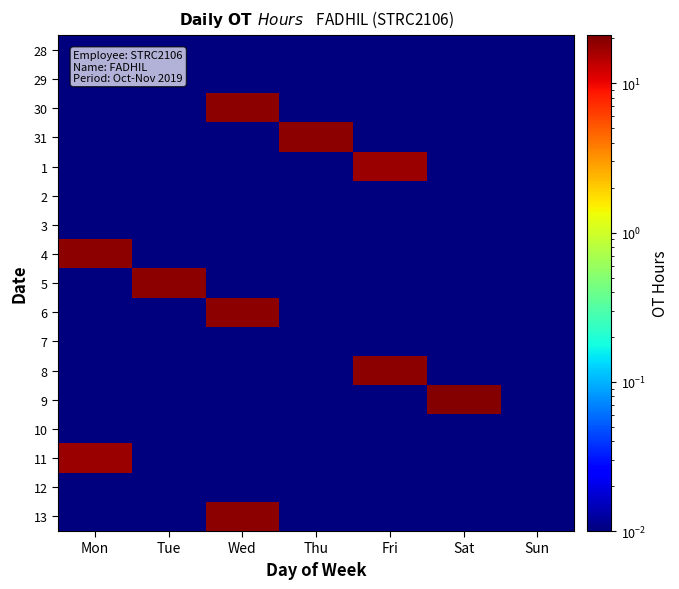

List the series in order of their peak value, highest first.

9, 31, 8, 30, 6, 4, 5, 13, 1, 11, 28, 29, 2, 3, 7, 10, 12